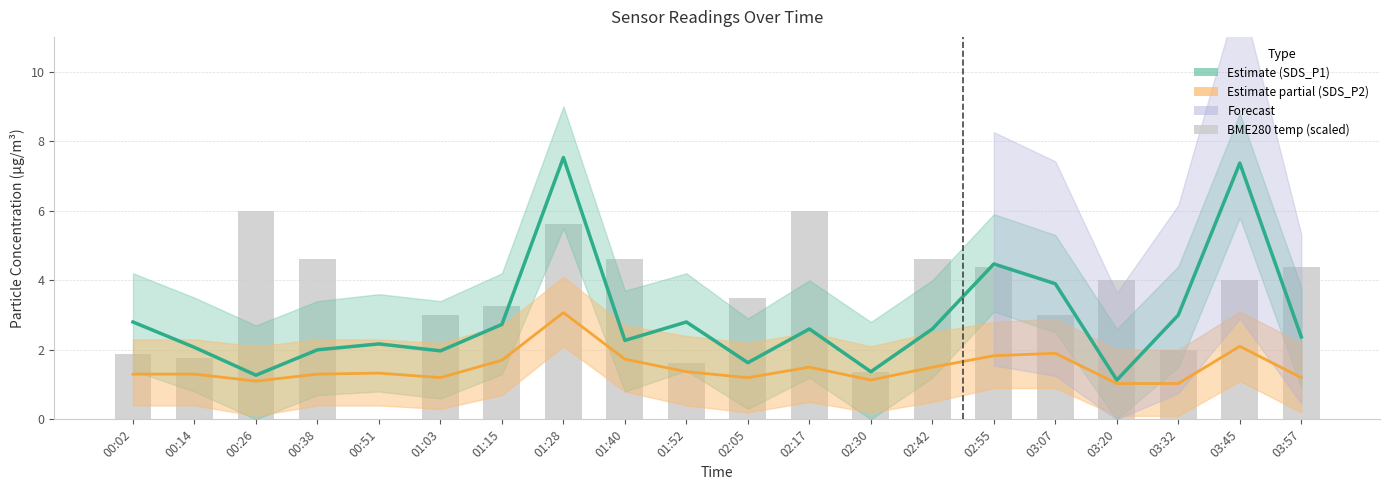

List the series in order of their overall mean, highest first.

BME280_temperature (scaled), SDS_P1 (Estimate), SDS_P2 (Estimate partial)